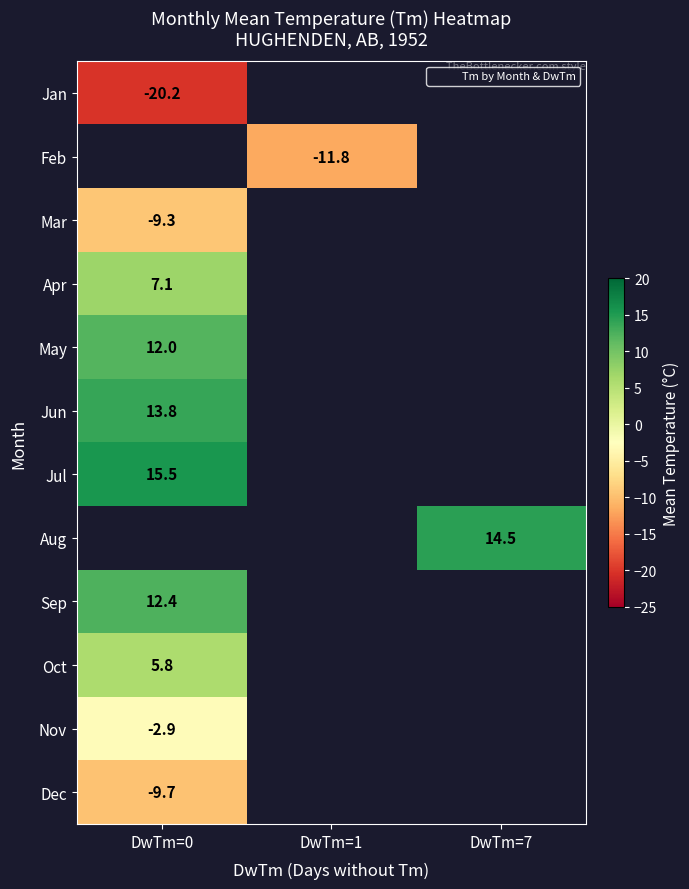

Which has a higher value, DwTm=0 or DwTm=1?

DwTm=1